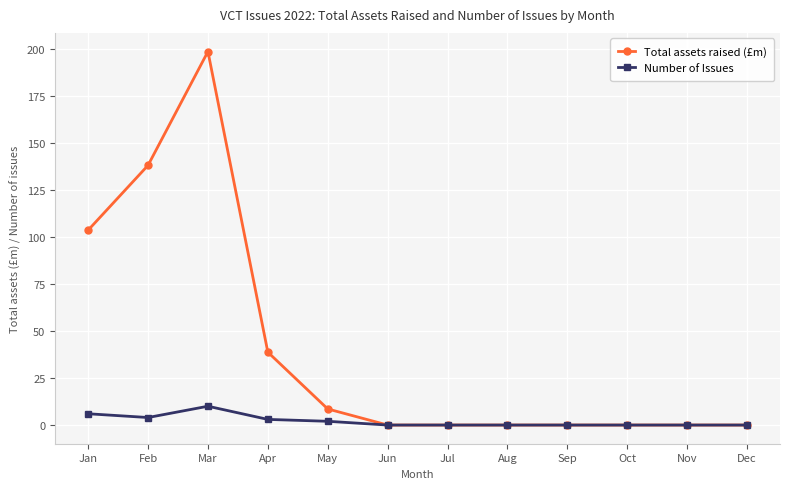

Is this an area chart (filled region under the line)?

No